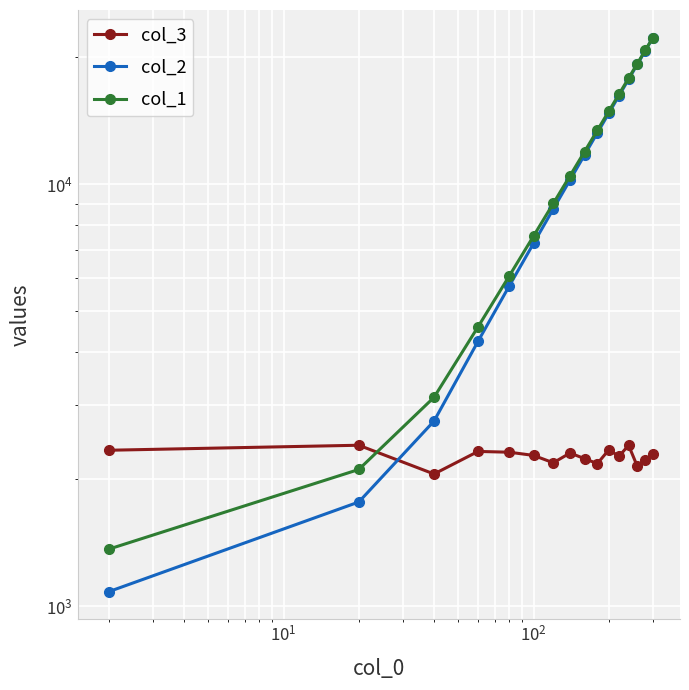

What is the smallest value displayed?

1084.0